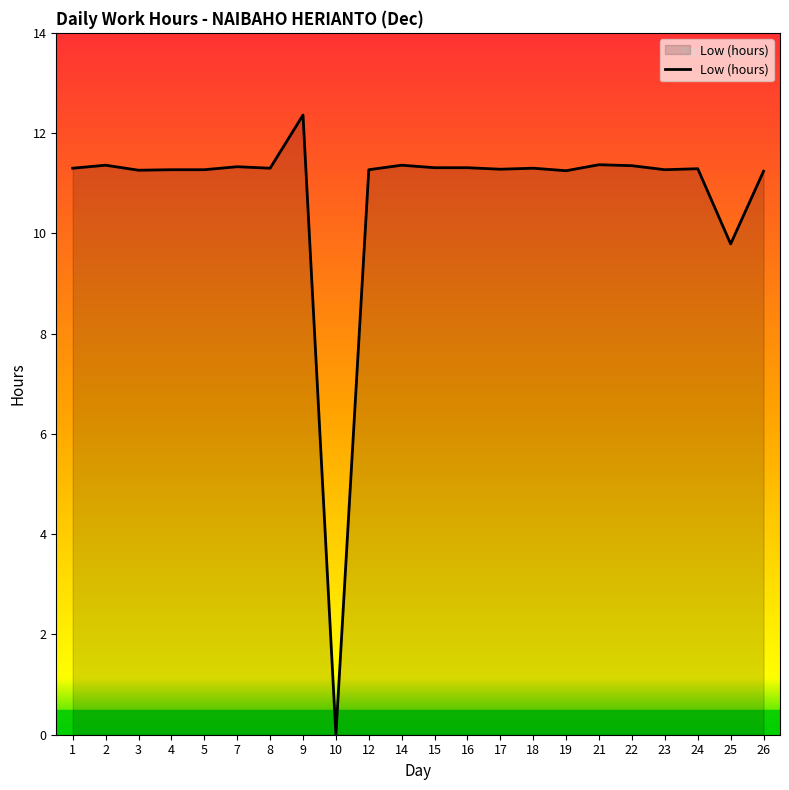

How many series are shown in this chart?

1